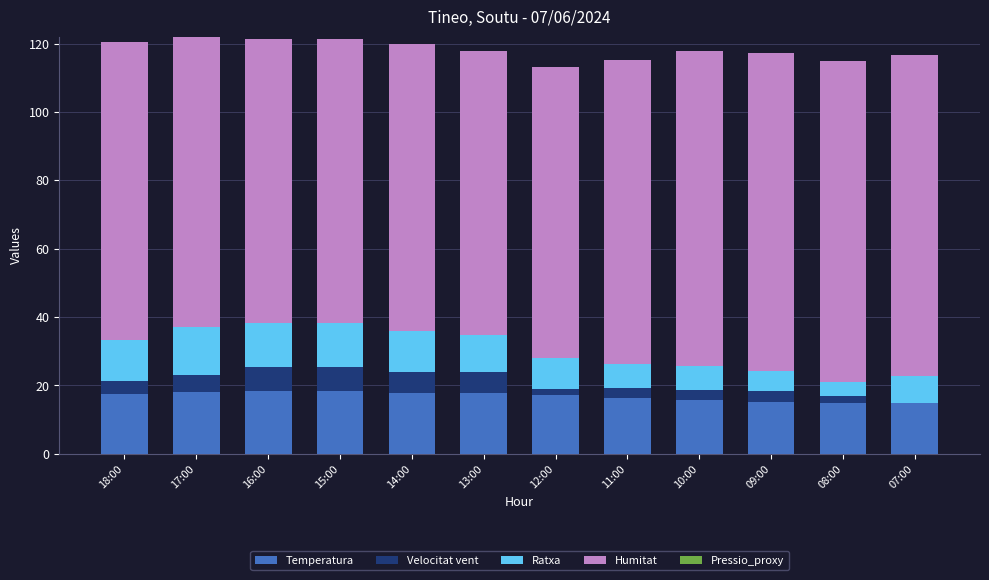

Are the bars horizontal?

No